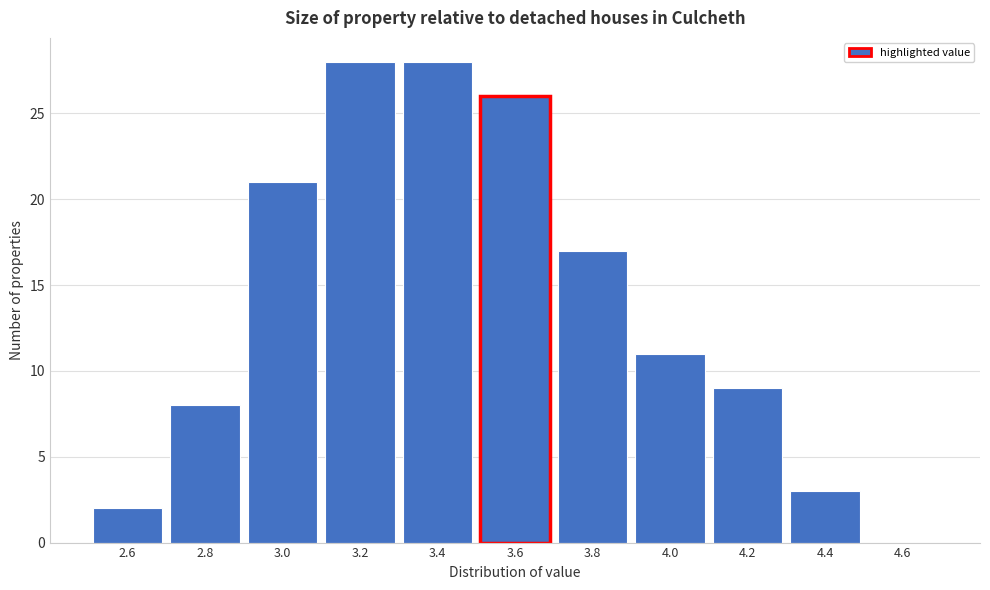

Reading left to right, transcribe all the data shown in this chart.

2.6=2	2.8=8	3.0=21	3.2=28	3.4=28	3.6=26	3.8=17	4.0=11	4.2=9	4.4=3	4.6=0